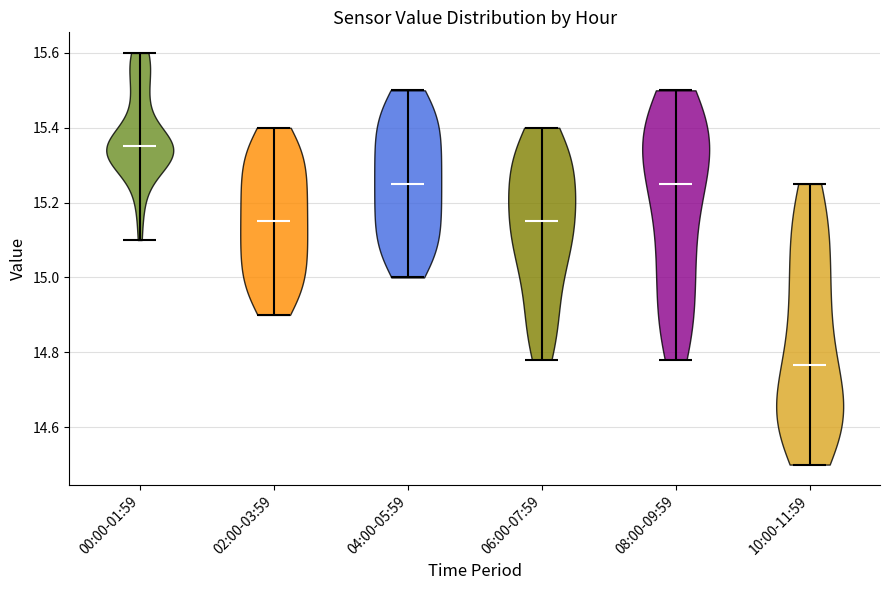

Reading left to right, read every violin against the y-axis: where its median line is, and the lowest and highest points it reaches. The values are not printed on the chart, so give them approximately, as read against the axis.

00:00-01:59: median line 15.36, lowest point 15.10, highest point 15.60
02:00-03:59: median line 15.16, lowest point 14.90, highest point 15.40
04:00-05:59: median line 15.26, lowest point 15.00, highest point 15.50
06:00-07:59: median line 15.16, lowest point 14.78, highest point 15.40
08:00-09:59: median line 15.26, lowest point 14.78, highest point 15.50
10:00-11:59: median line 14.76, lowest point 14.50, highest point 15.26